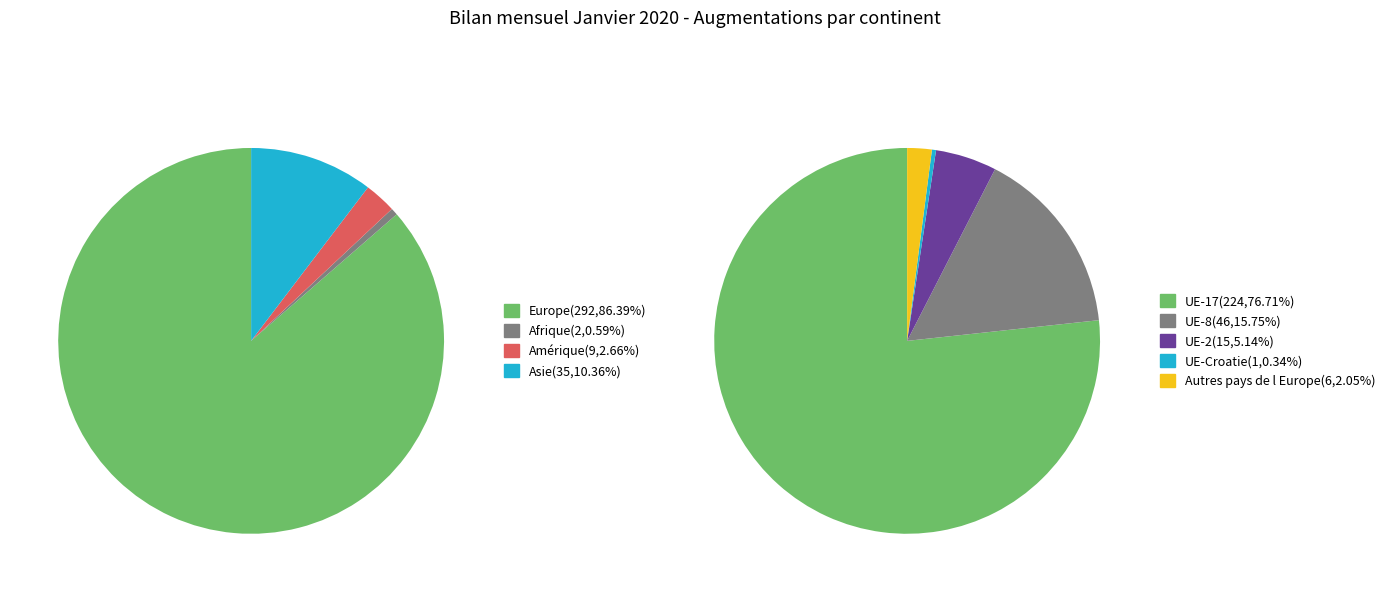

Is the sum of Afrique and Amérique greater than half?

No